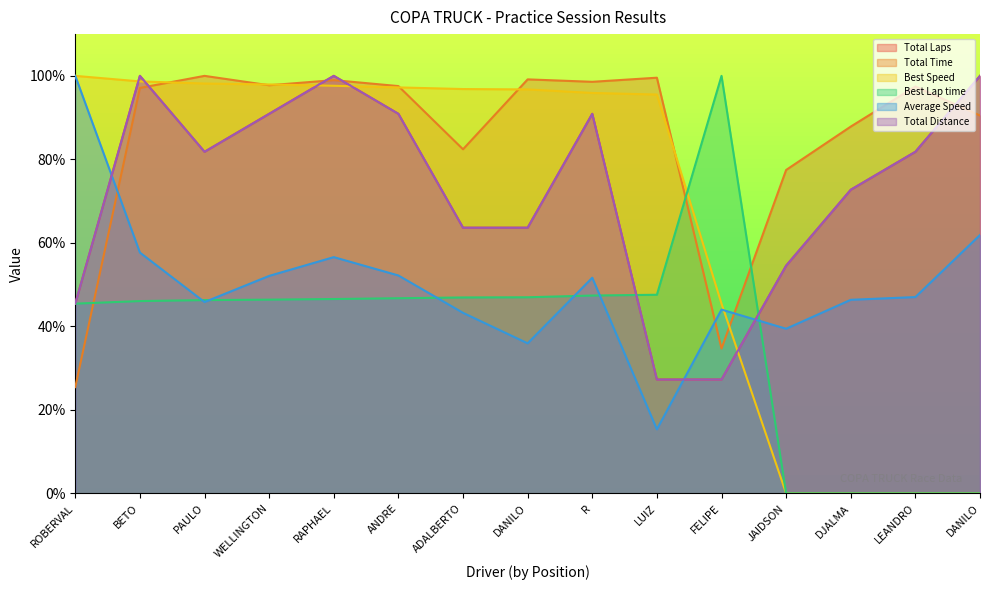

What is the total value across all series at BETO?

499.5